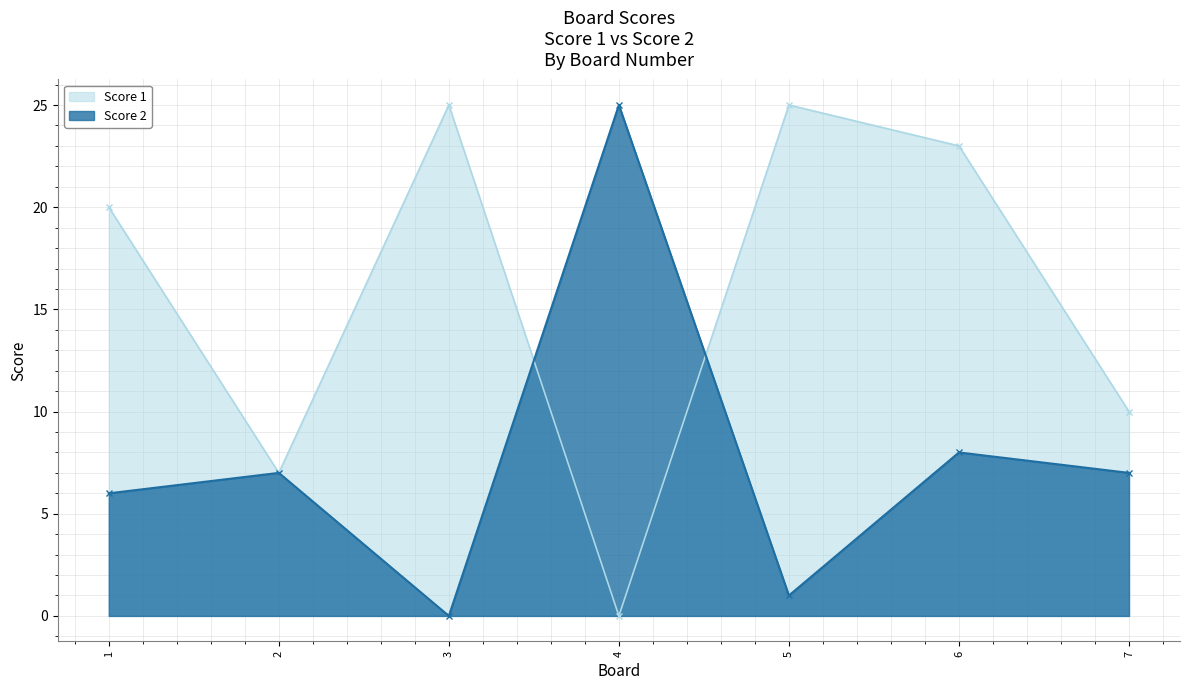

Rank the series at 4 from lowest to highest value.

Score 1, Score 2